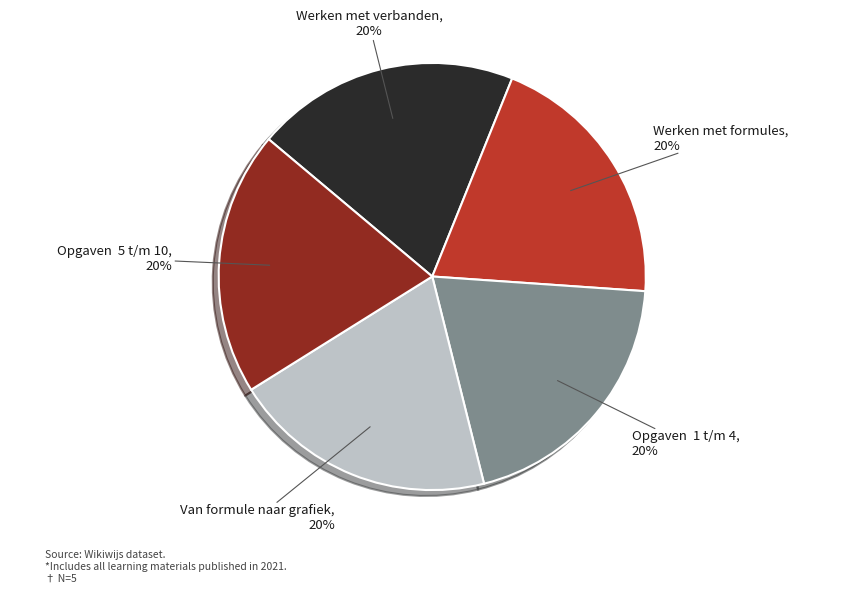

Is the sum of Werken met verbanden and Opgaven 5 t/m 10 greater than half?

No